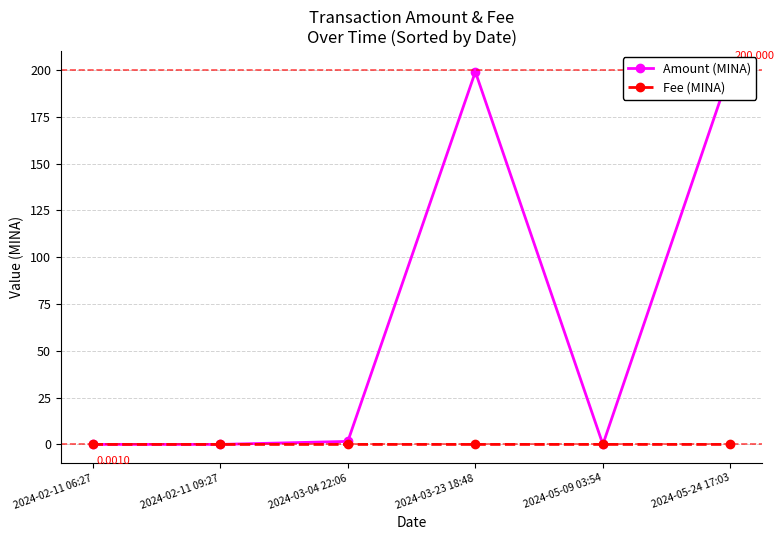

Which series ends up on top after the final intersection of Fee (MINA) and Amount (MINA)?

Amount (MINA)